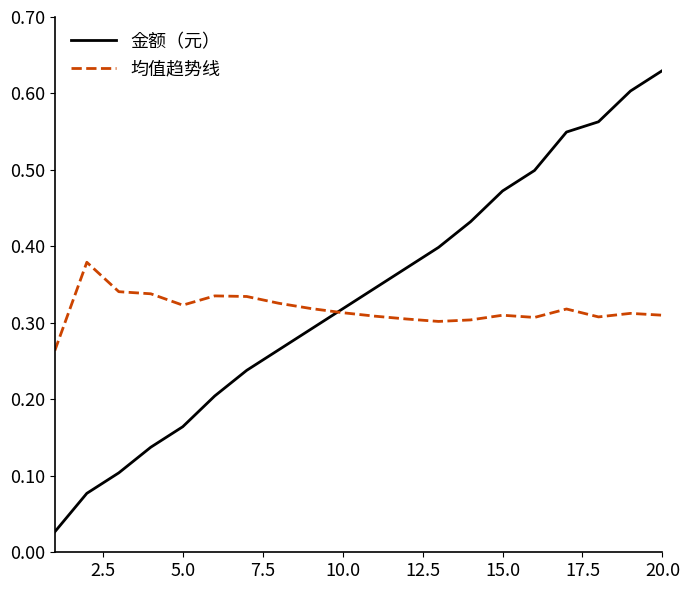

Which series has the widest spread of values?

金额（元）